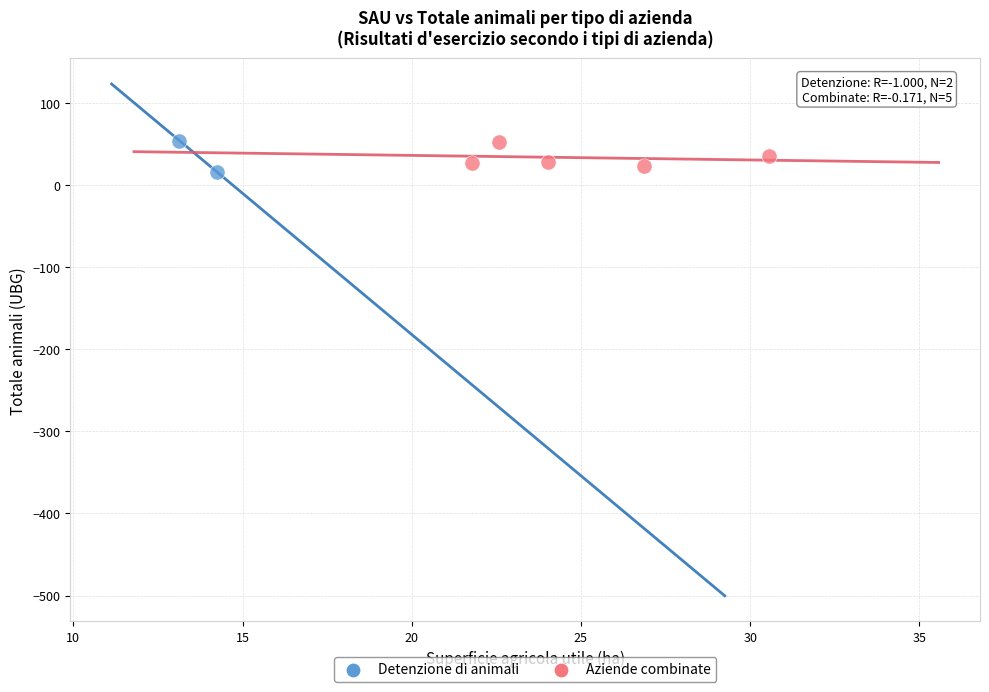

What are all the series names shown in the legend?

Detenzione di animali, Aziende combinate